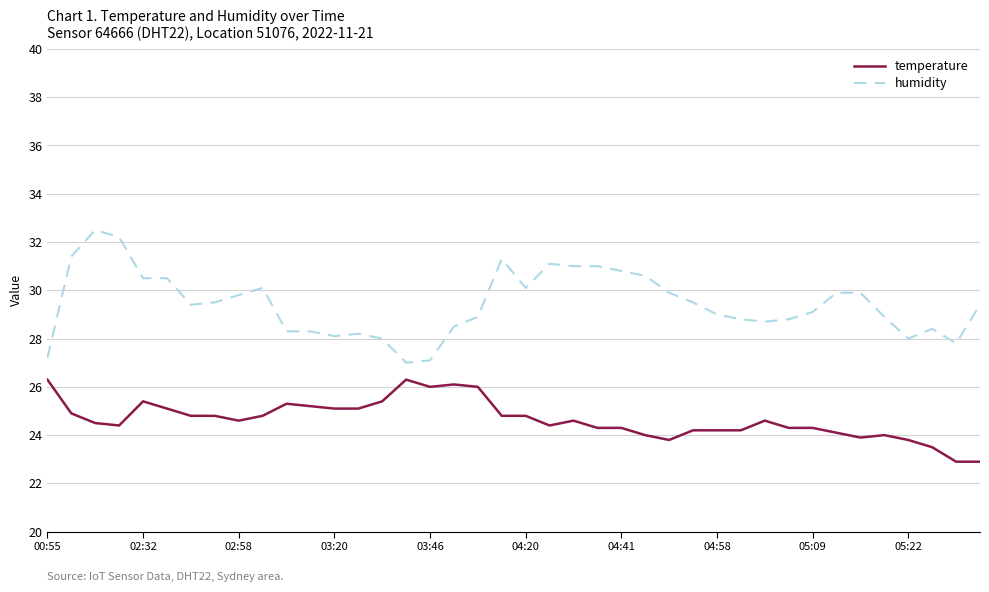

What are all the series names shown in the legend?

temperature, humidity